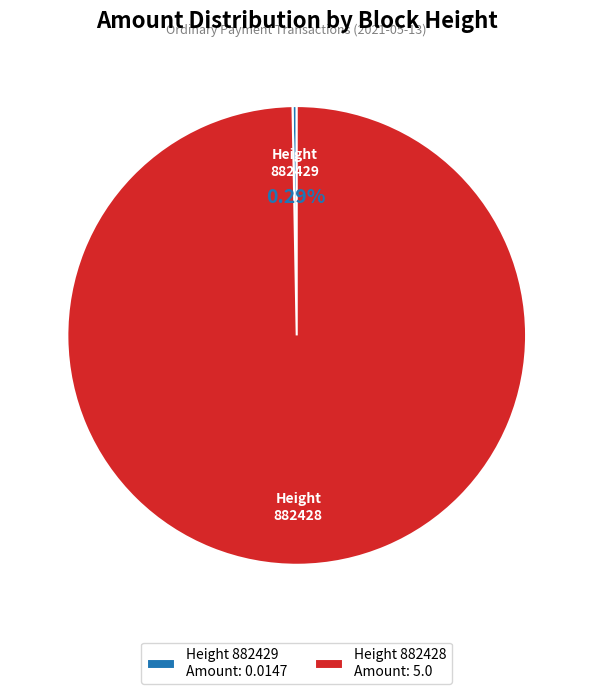

Rank the categories by value from lowest to highest.

882429, 882428